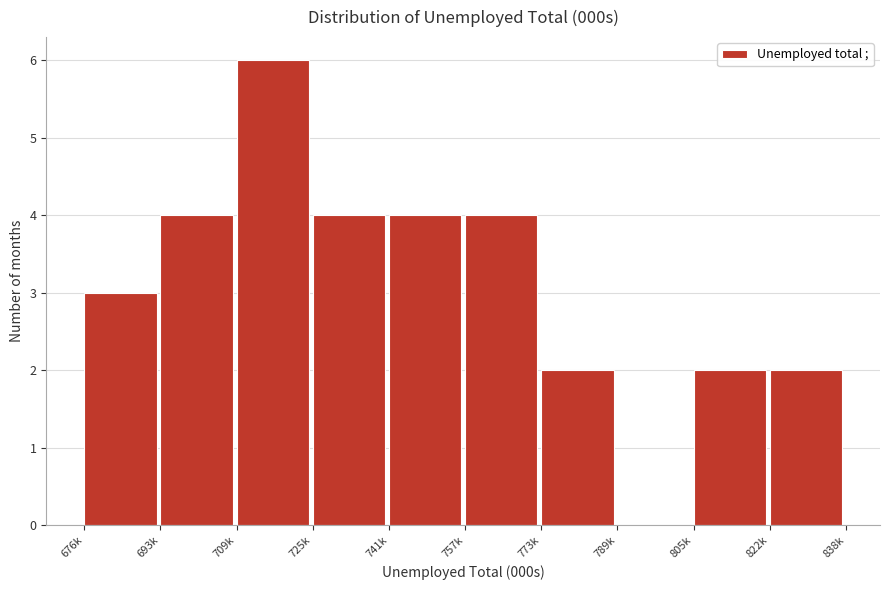

Reading left to right, what are all the values shown in this chart?

676k=3	693k=4	709k=6	725k=4	741k=4	757k=4	773k=2	789k=0	805k=2	822k=2